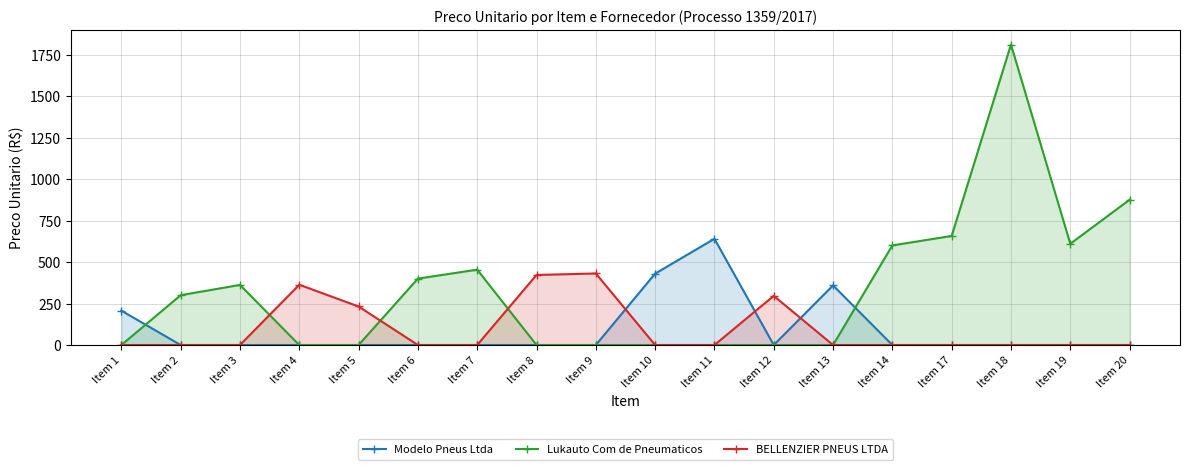

Between Item 11 and Item 1, which is larger?

Item 11